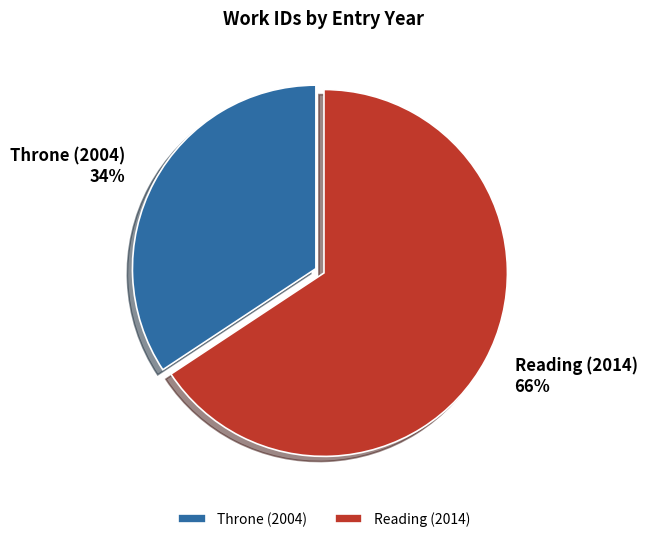

Do Throne (2004) and Reading (2014) together represent more than half of the pie?

Yes